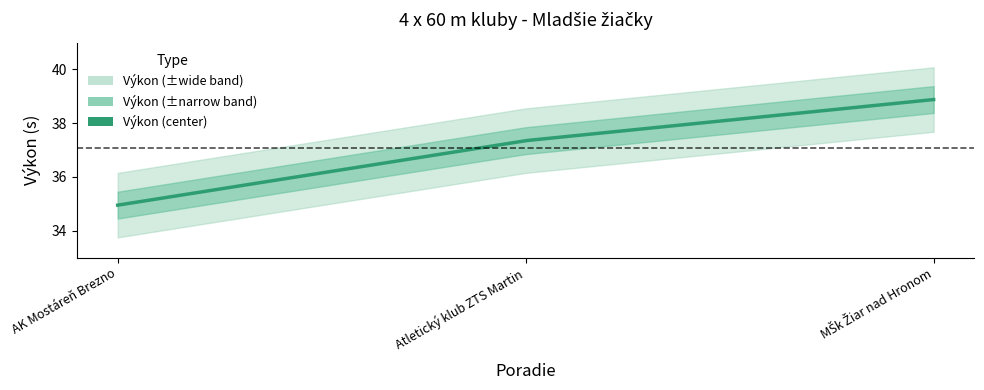

What is the smallest value displayed?

35.0